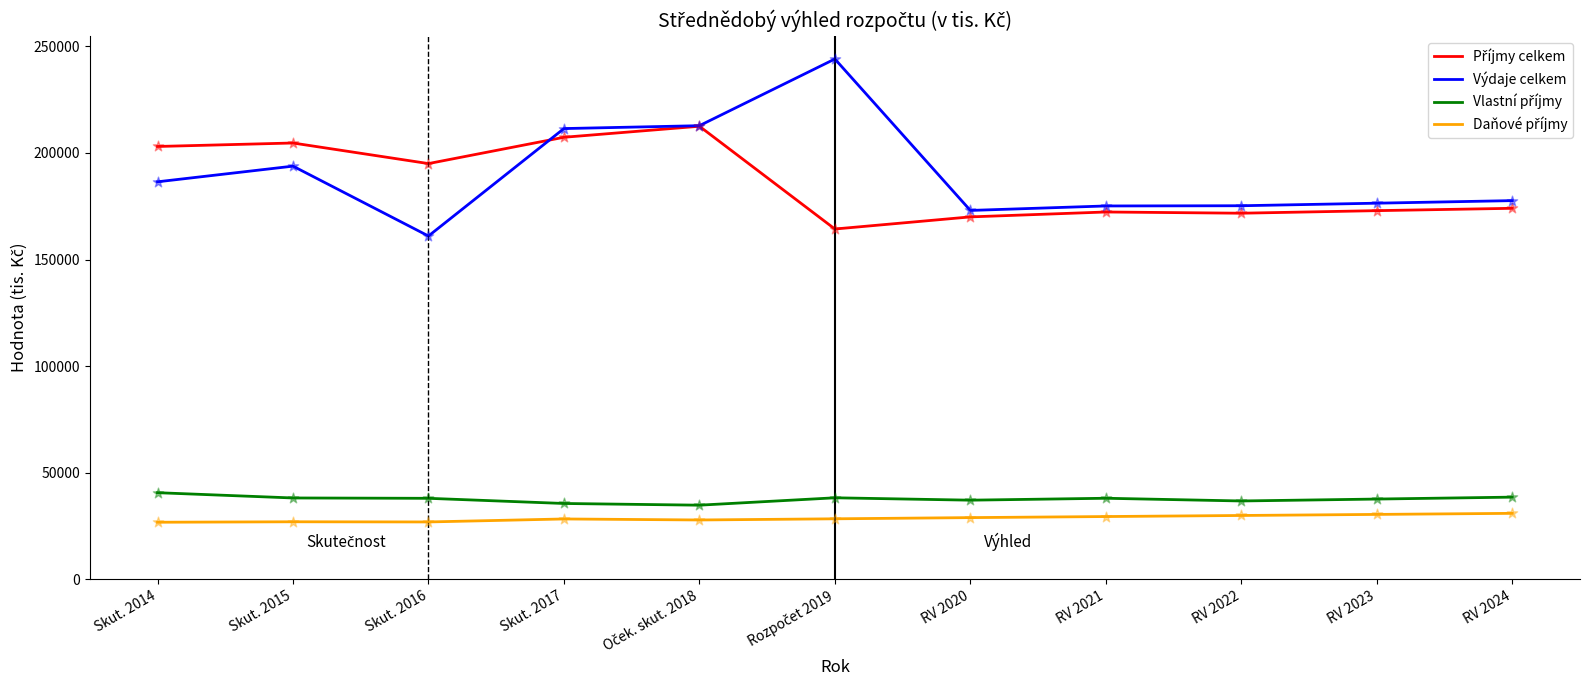

Which series has the largest range (max minus min)?

Výdaje celkem